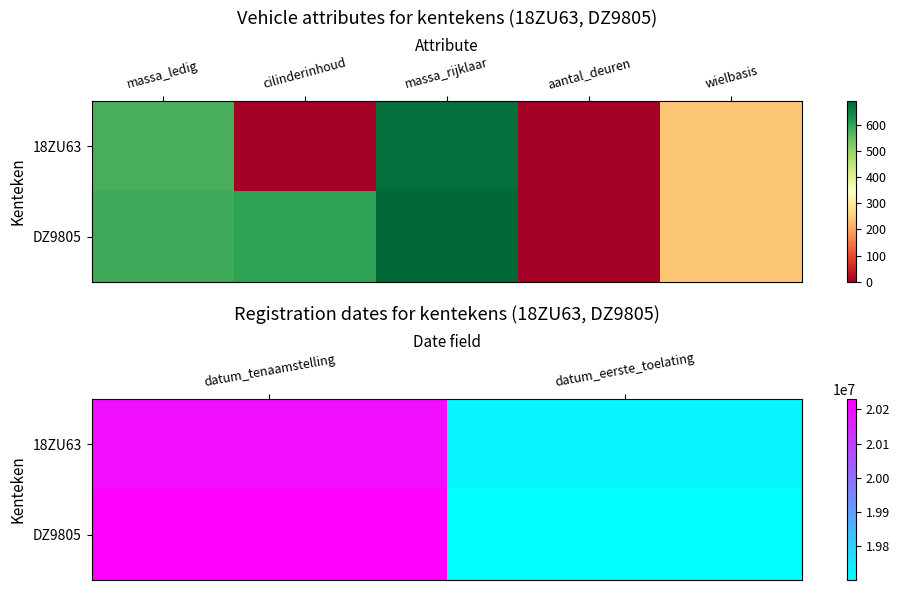

What is the average value of the DZ9805 series?

19965516